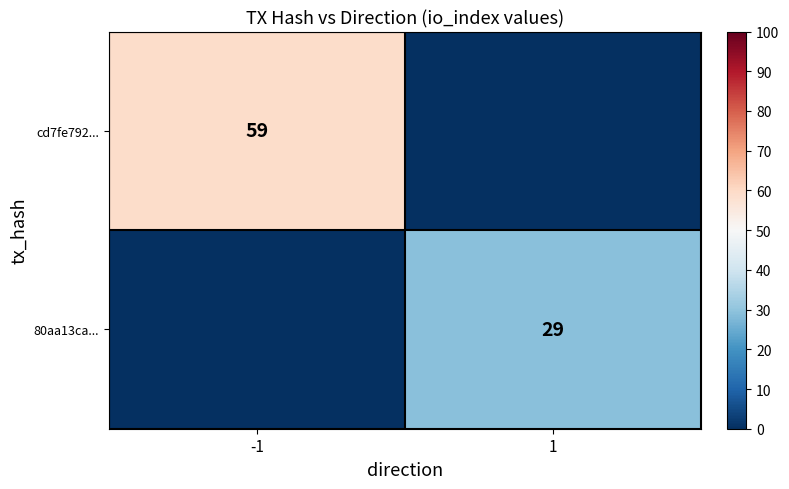

The value of cd7fe792... at -1 is 14. True or false?

False